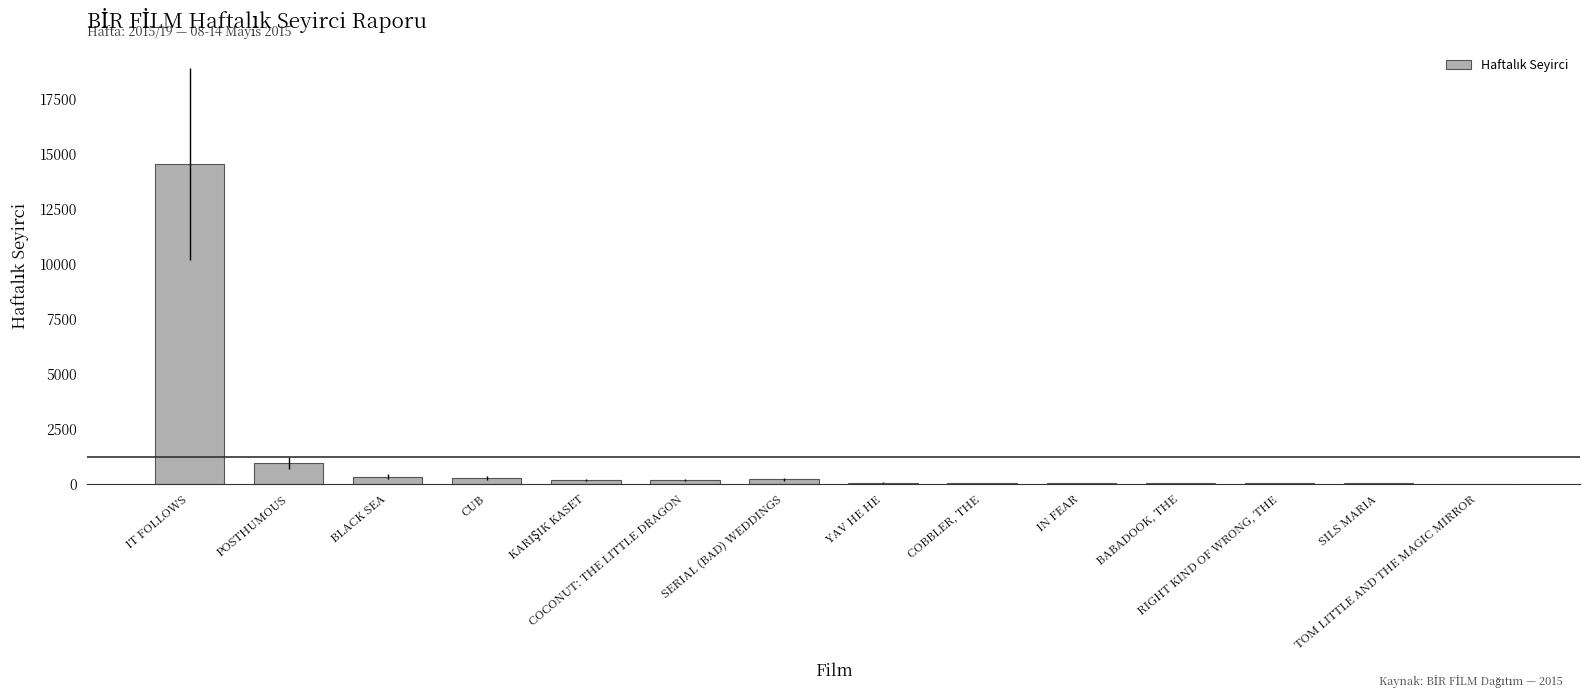

What is the sum of all values?

16855